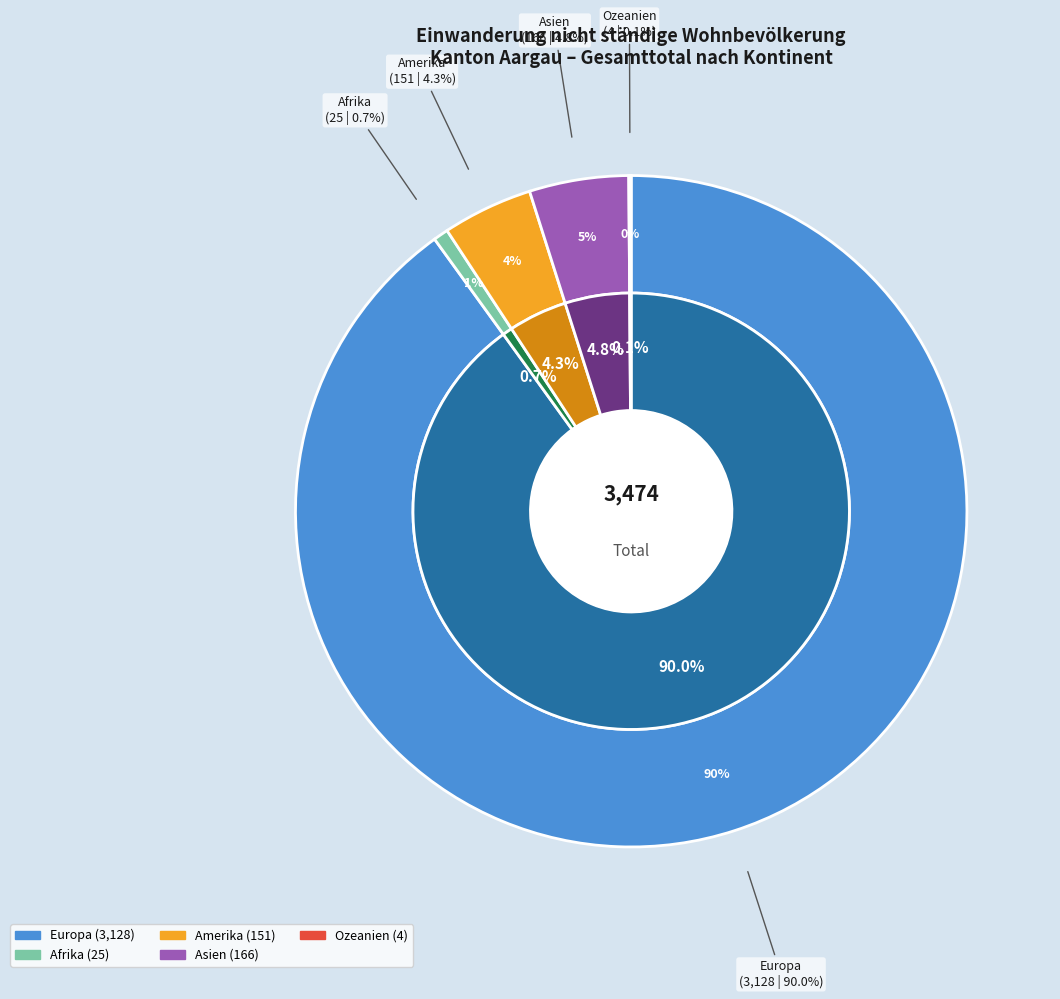

Which category has the smallest portion of the pie?

Ozeanien